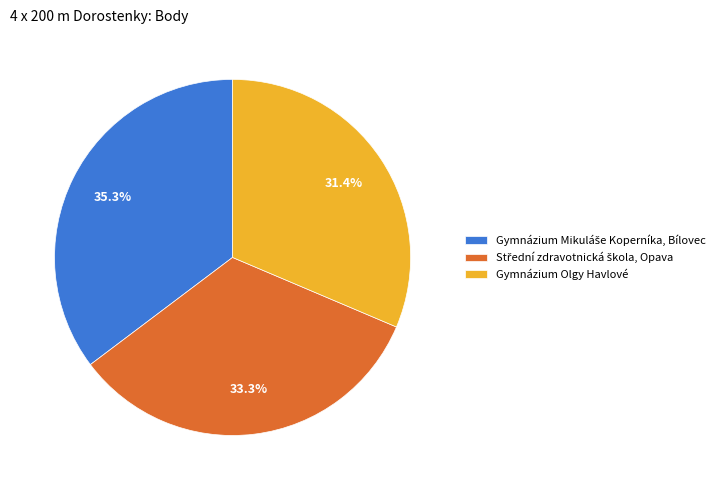

Which category has the smallest portion of the pie?

Gymnázium Olgy Havlové